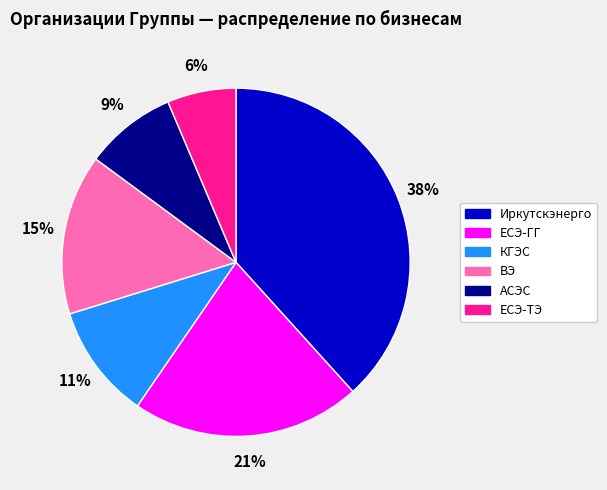

Is it true that Иркутскэнерго is 28% of the pie?

False